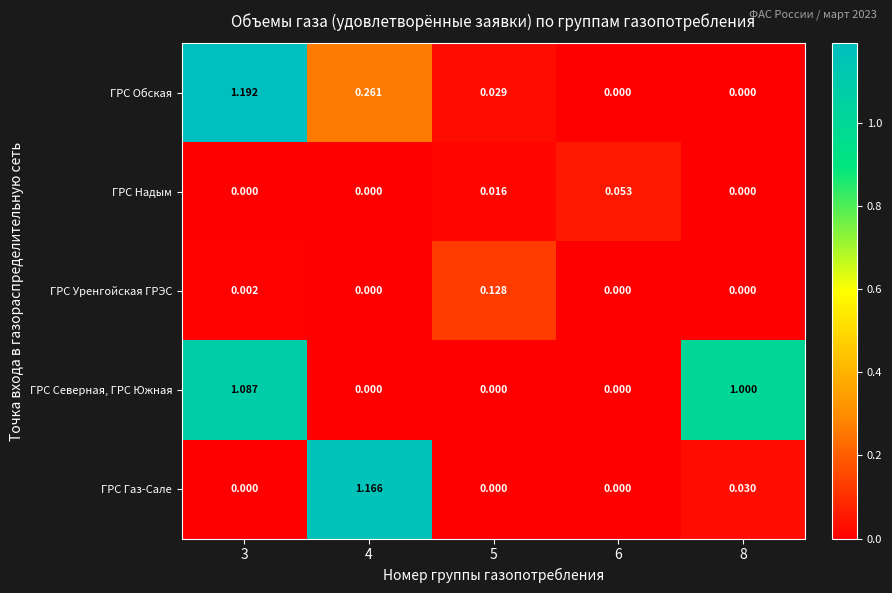

Which series has the widest spread of values?

ГРС Обская